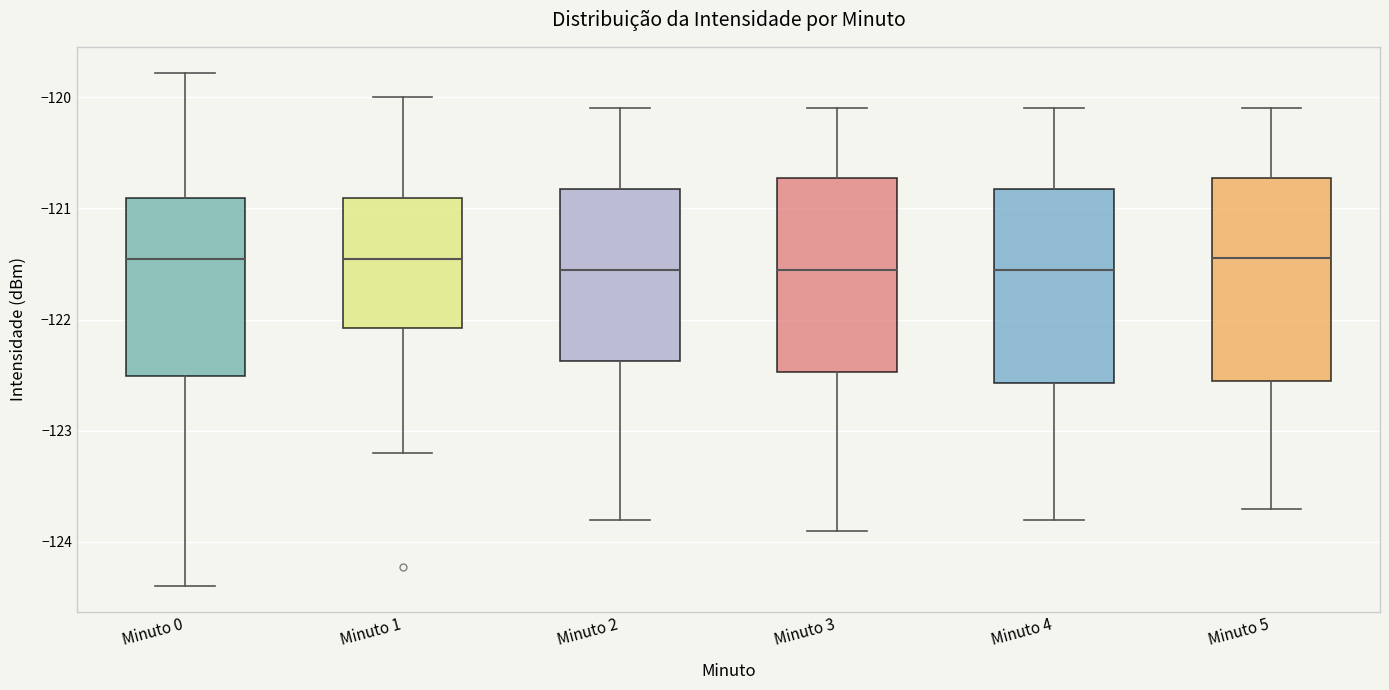

Reading left to right, read every box against the y-axis: the position of its median line, the range the box covers, and the ends of its whiskers. The values are not printed on the chart, so give them approximately, as read against the axis.

Minuto 0: median -121.5, box -122.5 to -120.9, whiskers -124.4 to -119.8
Minuto 1: median -121.5, box -122.1 to -120.9, whiskers -123.2 to -120.0
Minuto 2: median -121.5, box -122.4 to -120.8, whiskers -123.8 to -120.1
Minuto 3: median -121.5, box -122.5 to -120.7, whiskers -123.9 to -120.1
Minuto 4: median -121.5, box -122.6 to -120.8, whiskers -123.8 to -120.1
Minuto 5: median -121.4, box -122.5 to -120.7, whiskers -123.7 to -120.1